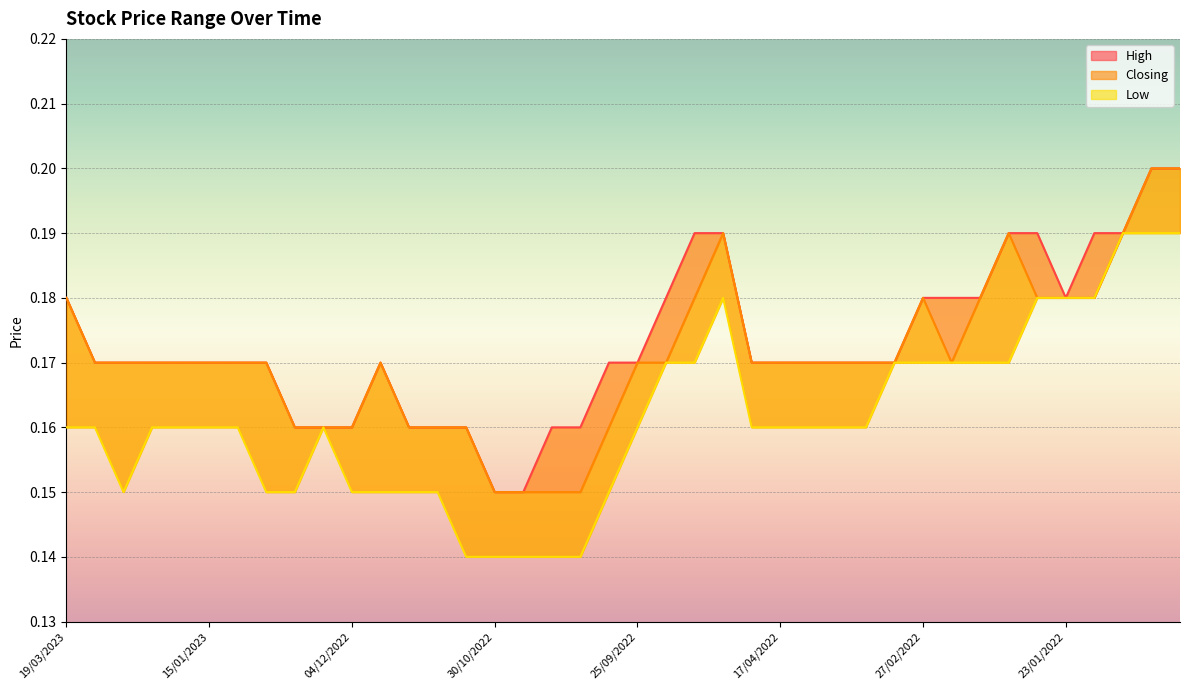

True or false: Low has more than 0 interior local peaks.

True